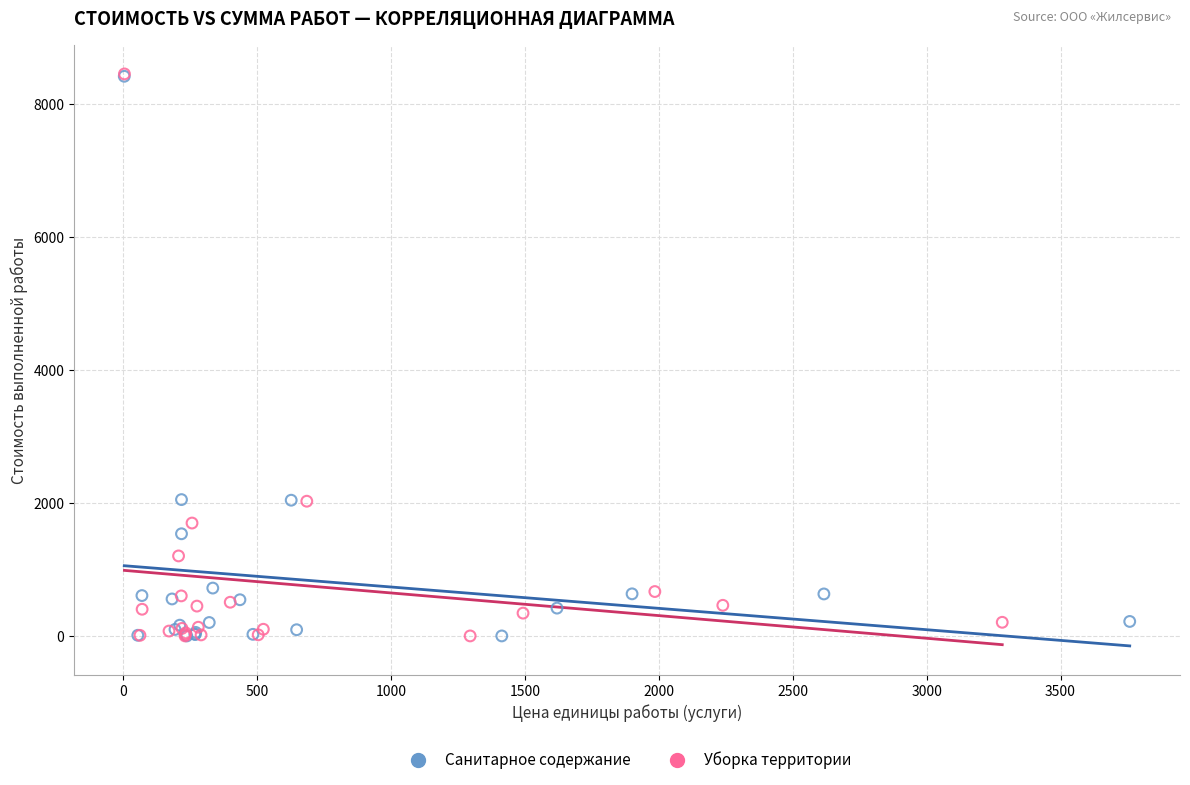

Which series has the largest Y range (max minus min)?

Уборка территории